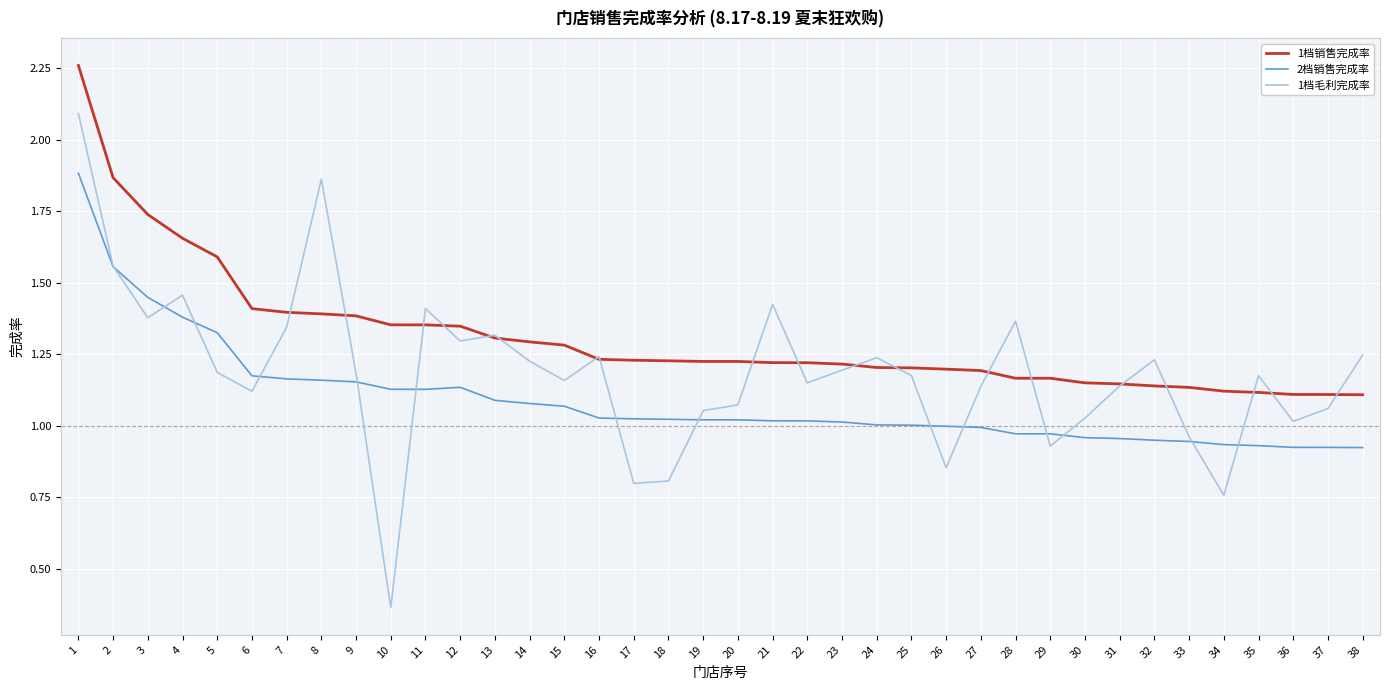

Which series has the largest range (max minus min)?

1档毛利完成率